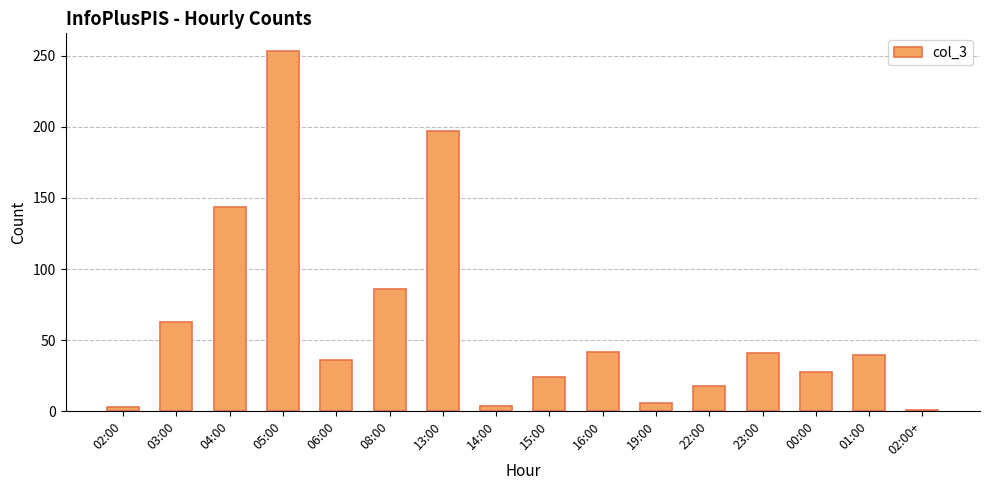

Between 04:00 and 16:00, which is larger?

04:00